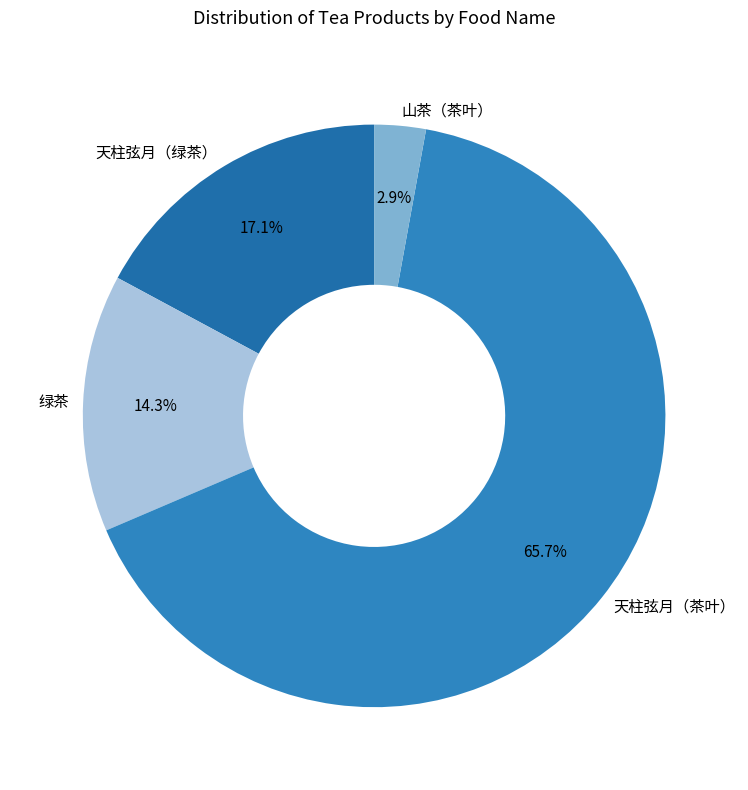

How many segments does this pie chart have?

4